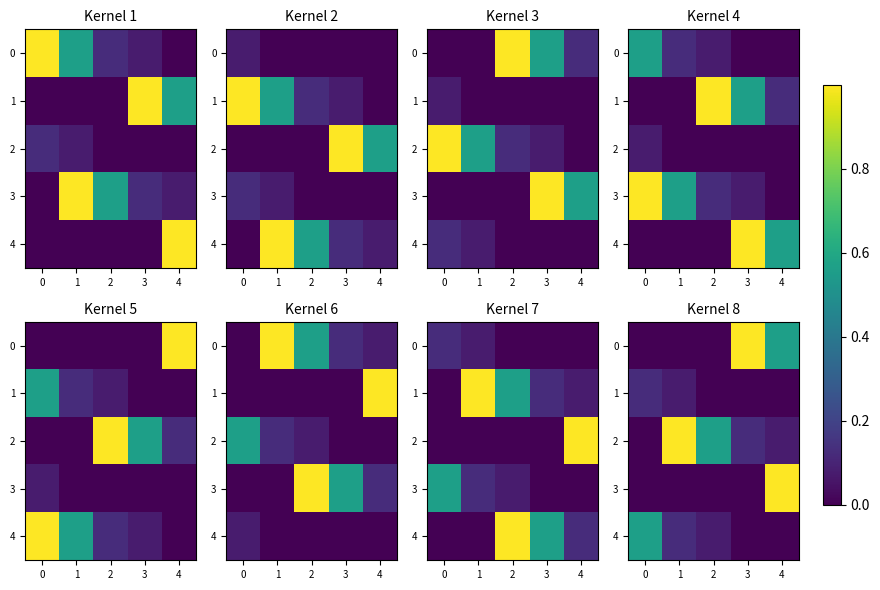

What is the difference between the maximum and second lowest values in the 3 series?

1.0